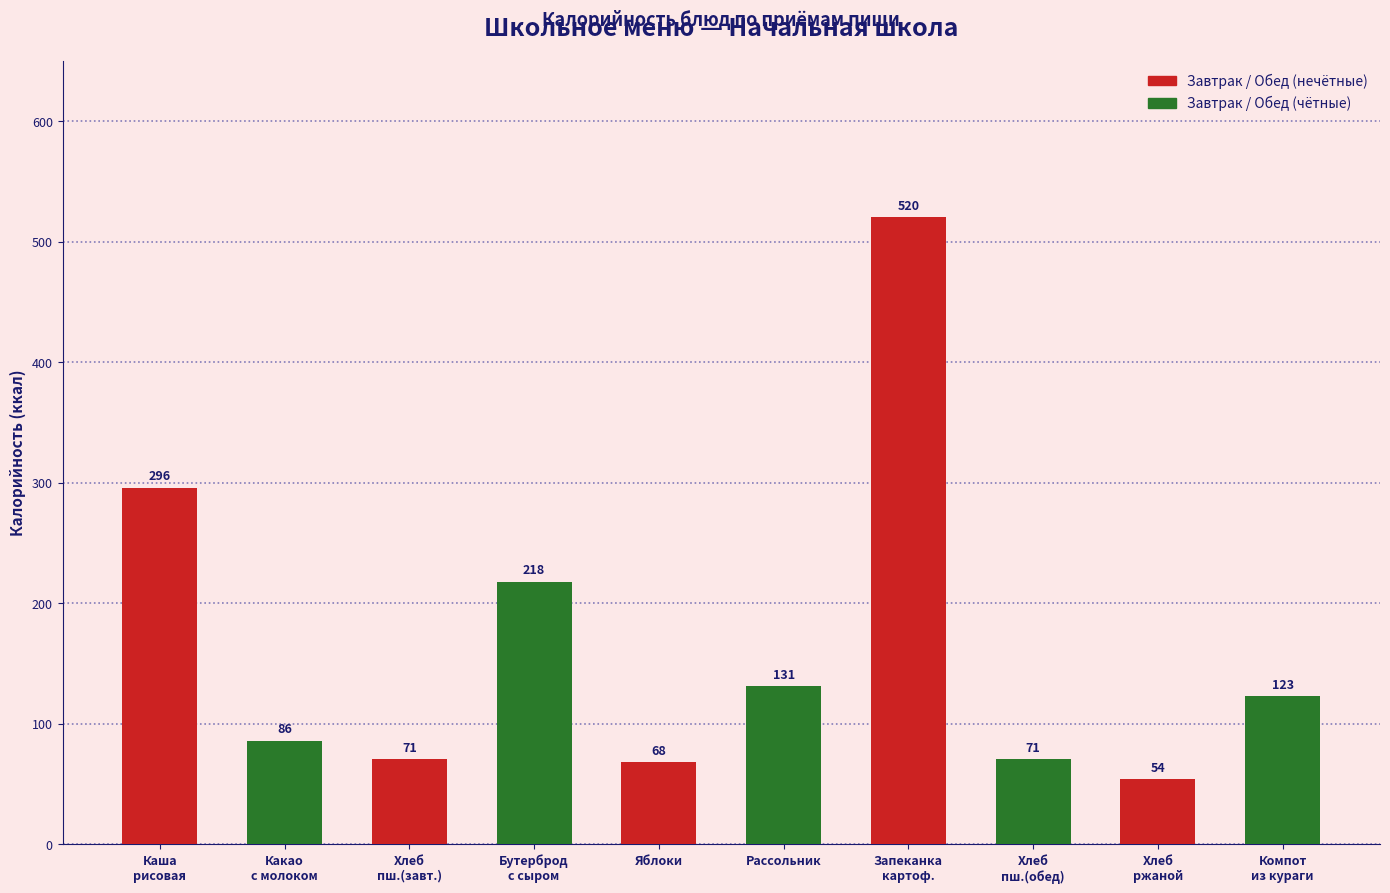

Where does the data first go above 123?

Каша
рисовая